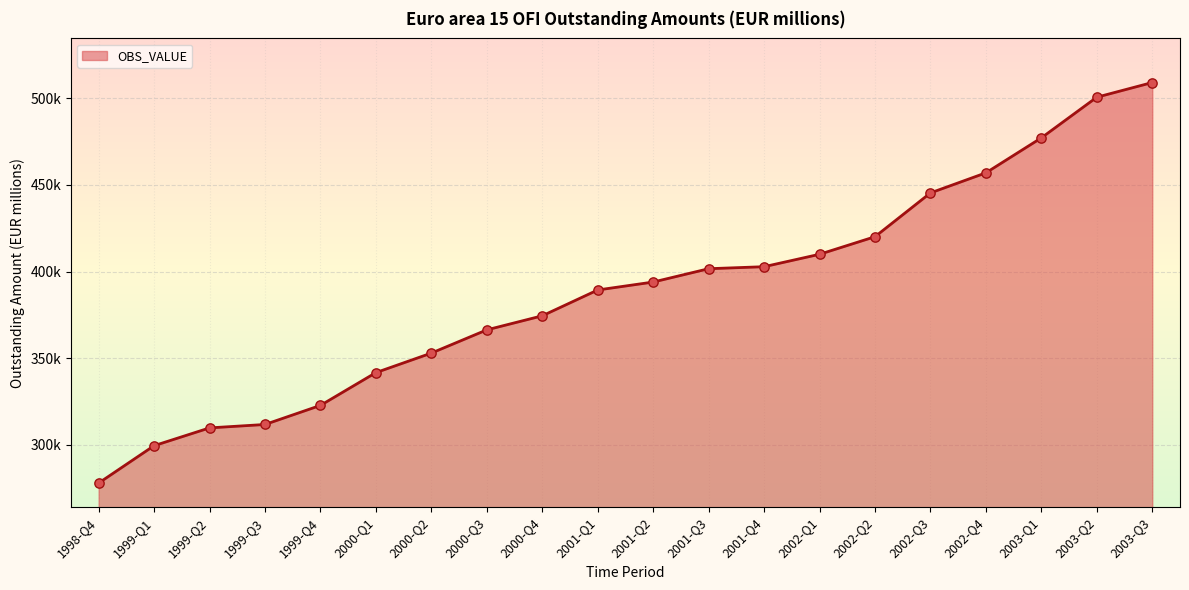

Is this an area chart (filled region under the line)?

Yes